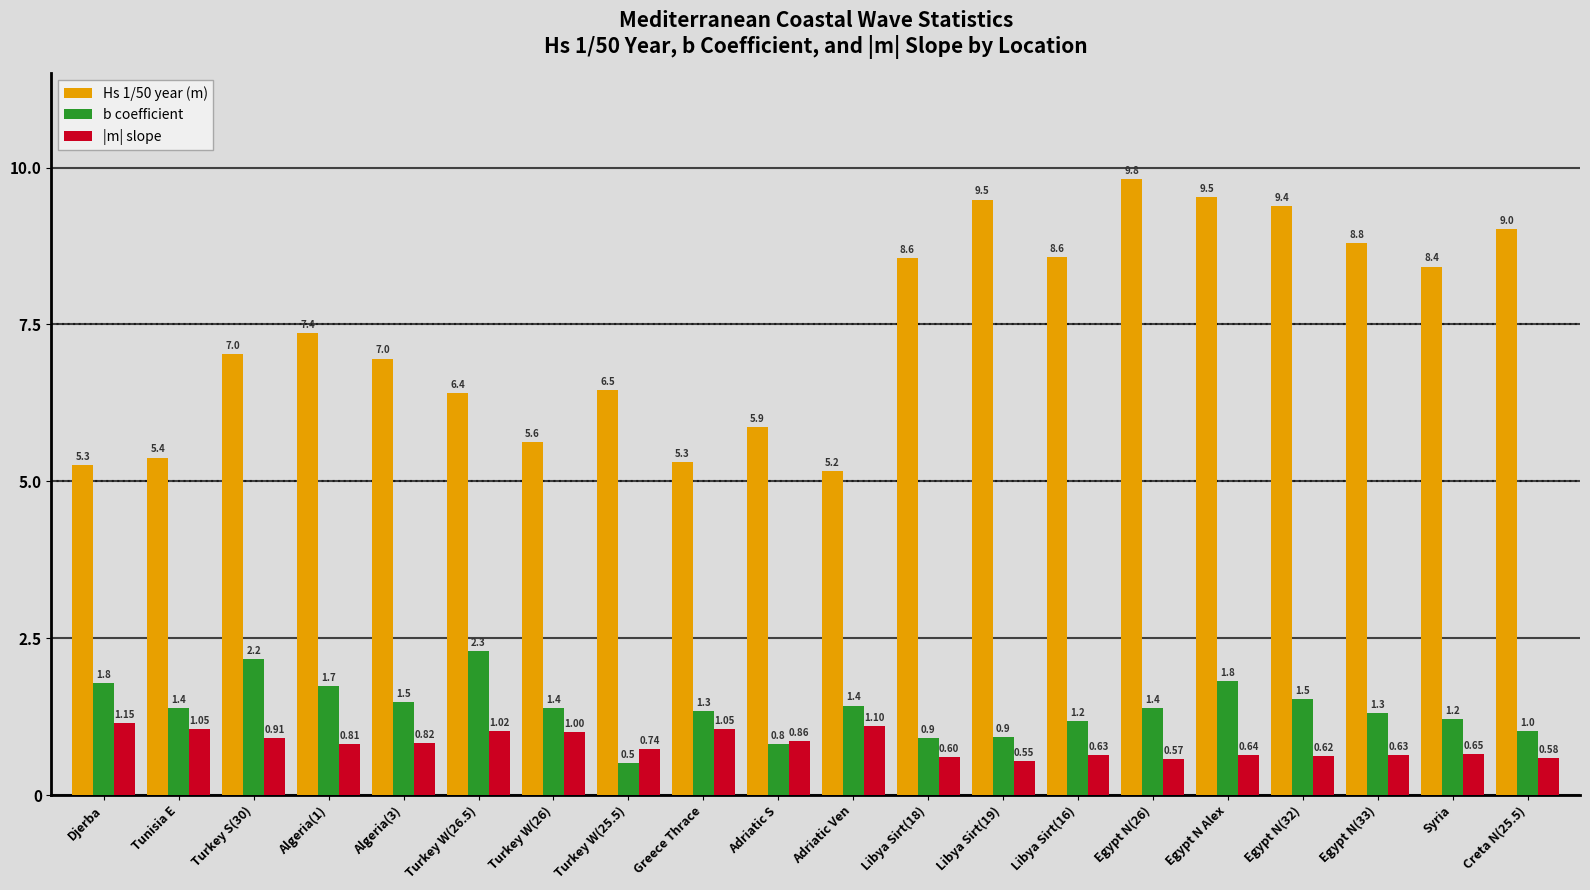

What position from the right is Syria?

2